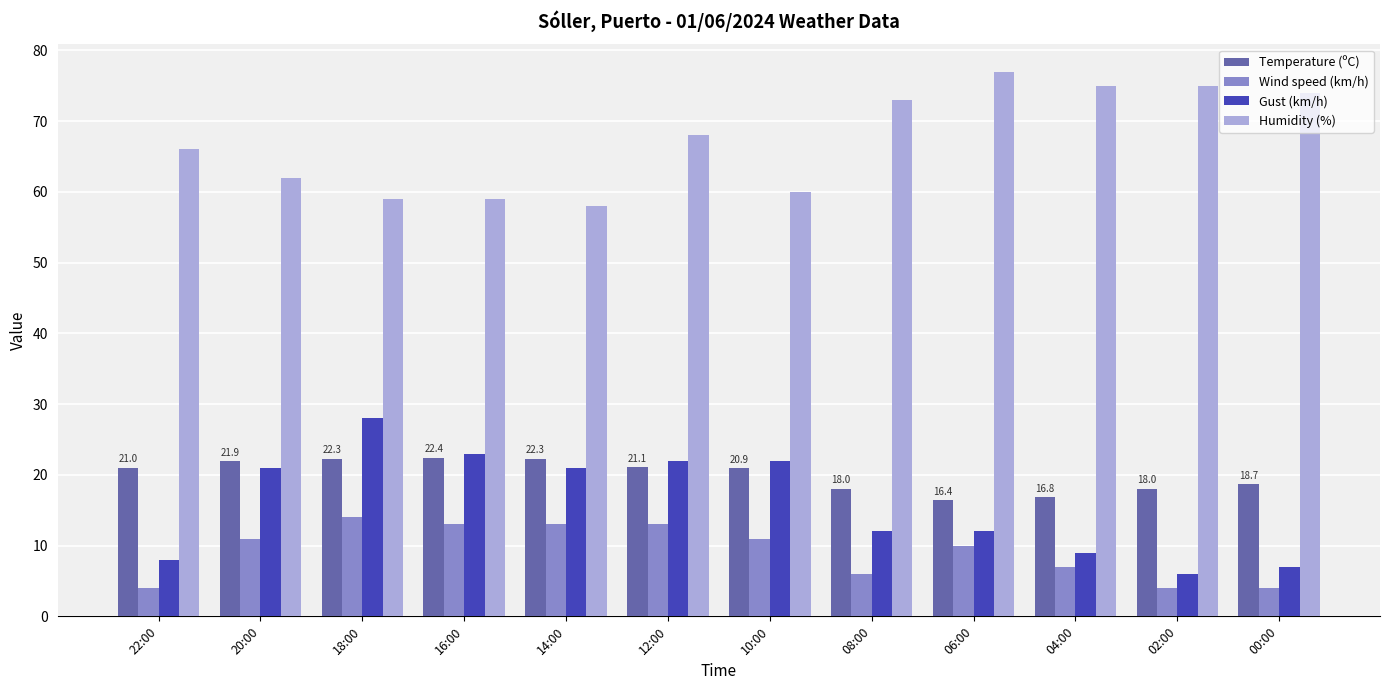

Between 14:00 and 08:00, which series saw the biggest shift?

Humidity (%)